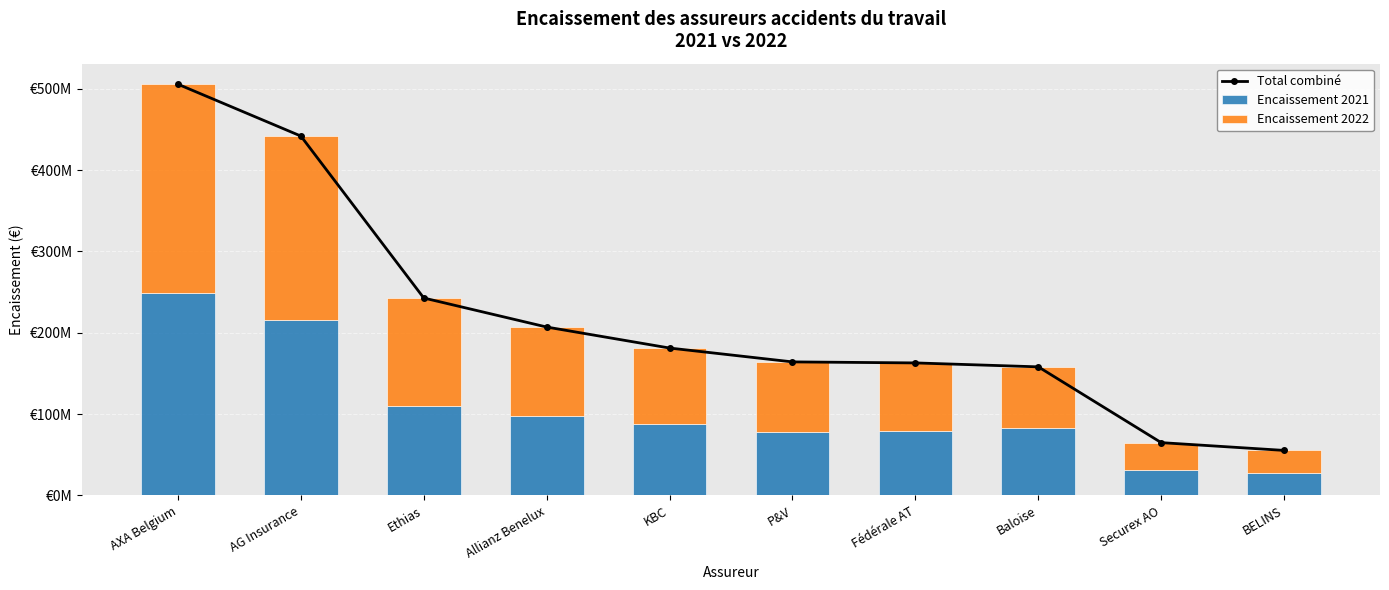

Which series has the widest spread of values?

Total combiné